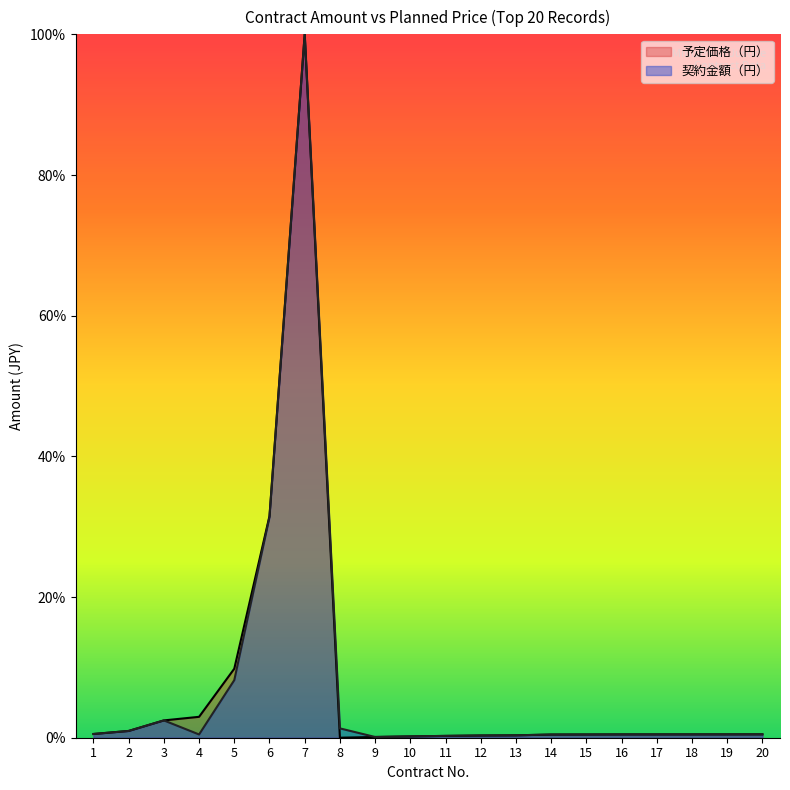

What is the greatest value displayed?

100.0